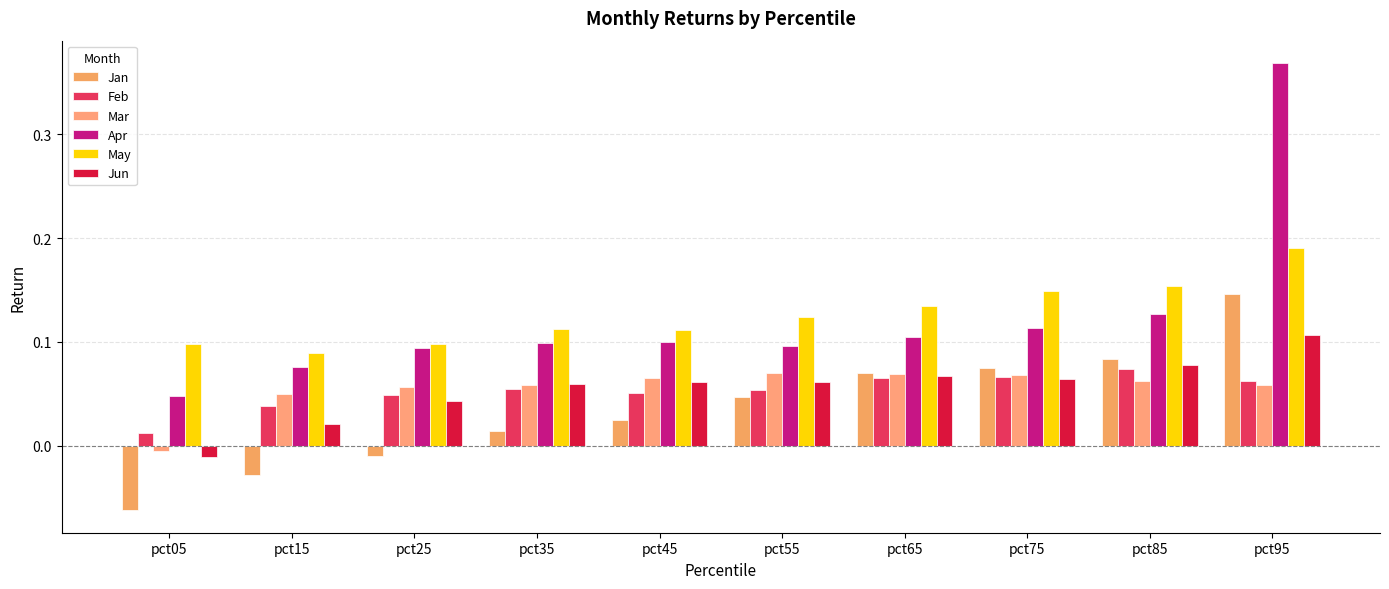

How many Feb values are between 0 and 1?

10